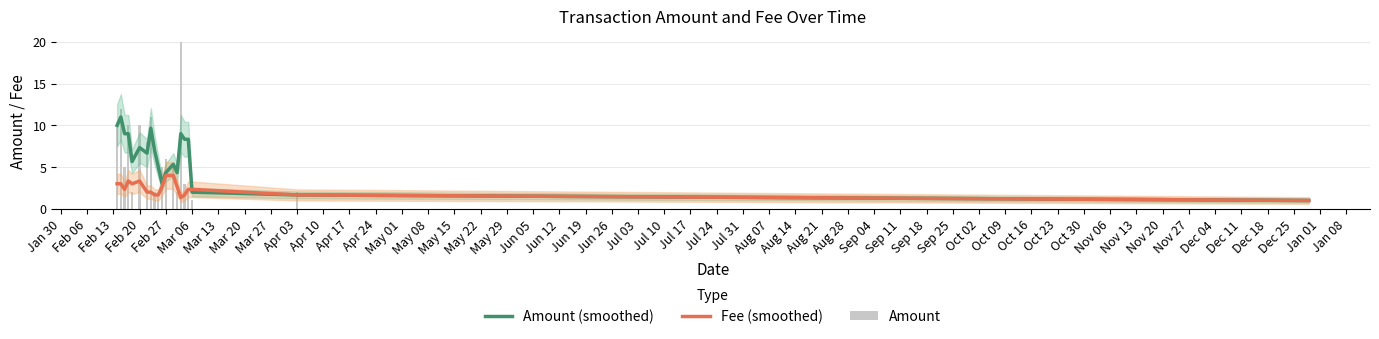

Are the bars horizontal?

No